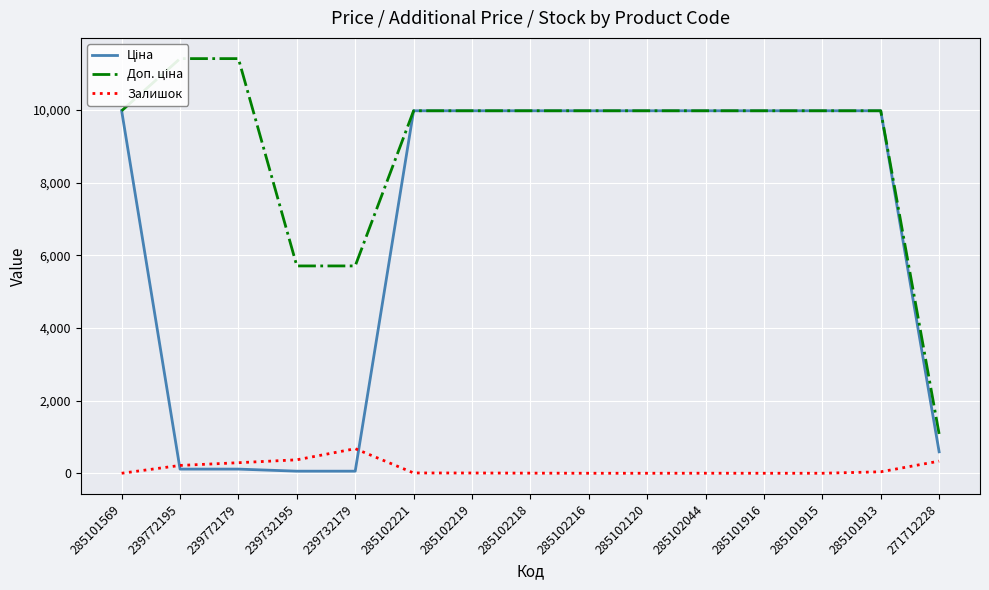

What are all the series names shown in the legend?

Ціна, Доп. ціна, Залишок